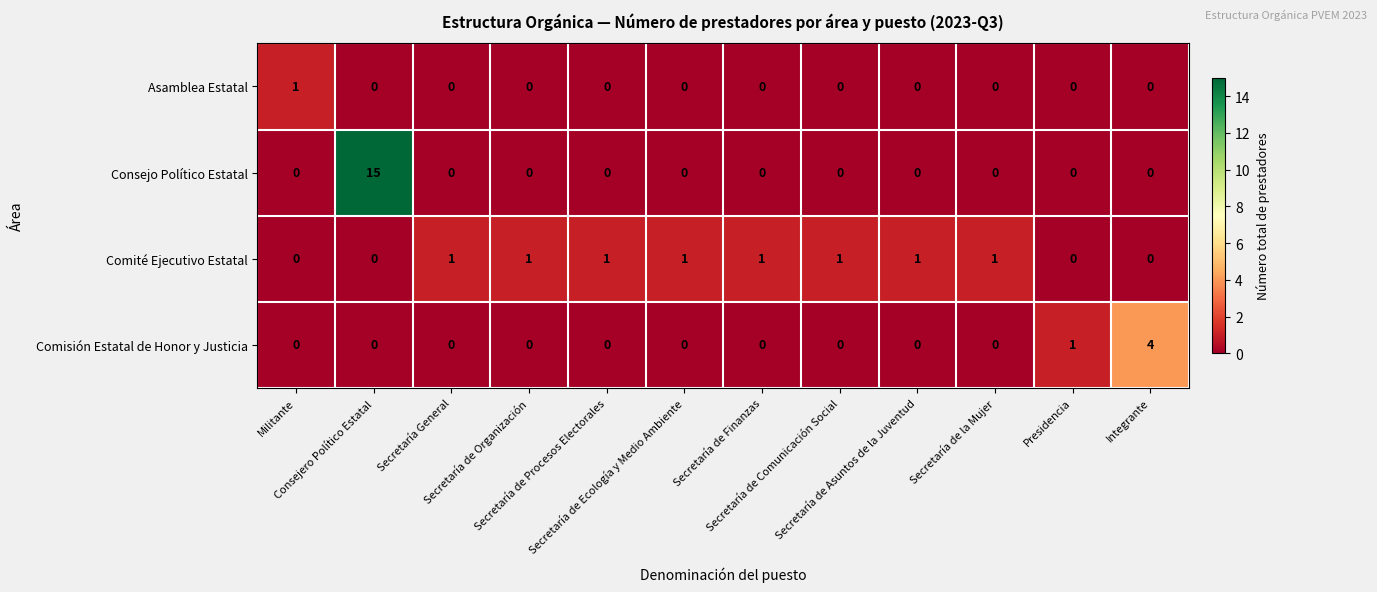

What is the highest value of the Comisión Estatal de Honor y Justicia series?

4